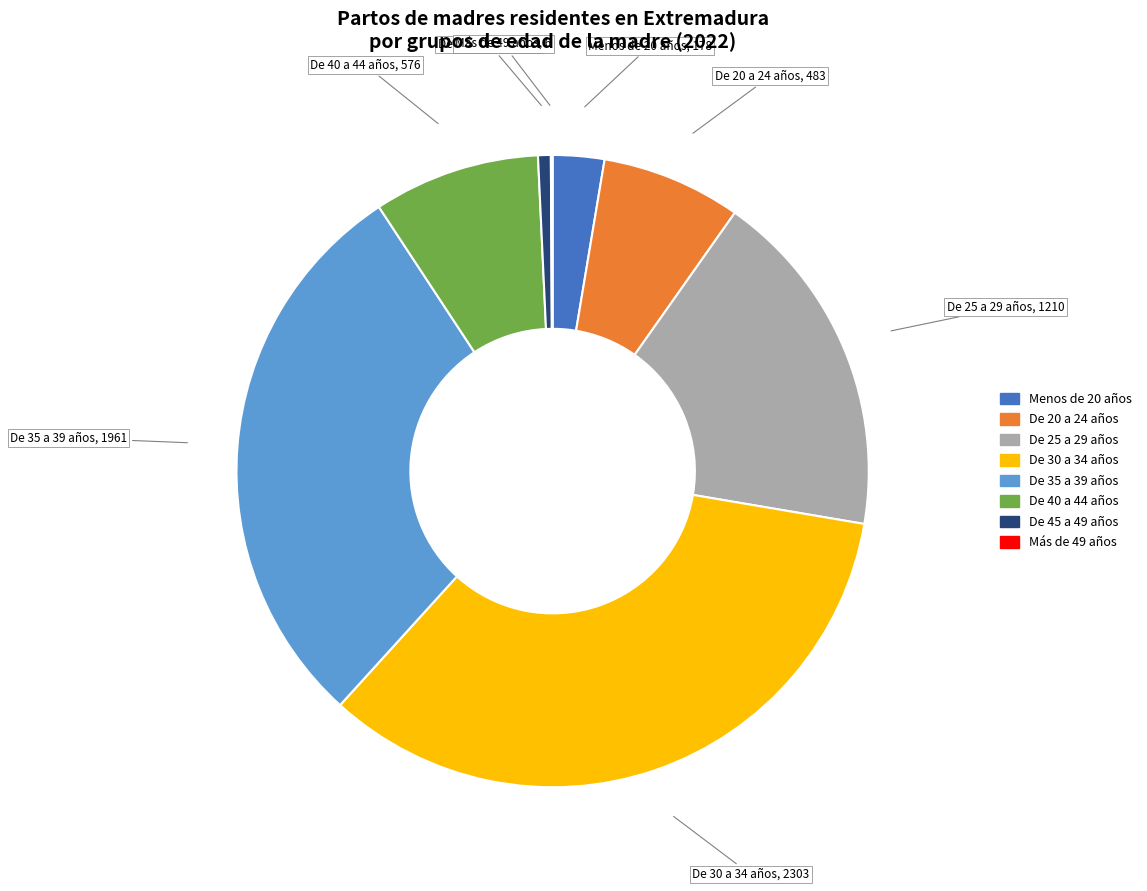

Does any single category account for the majority?

No